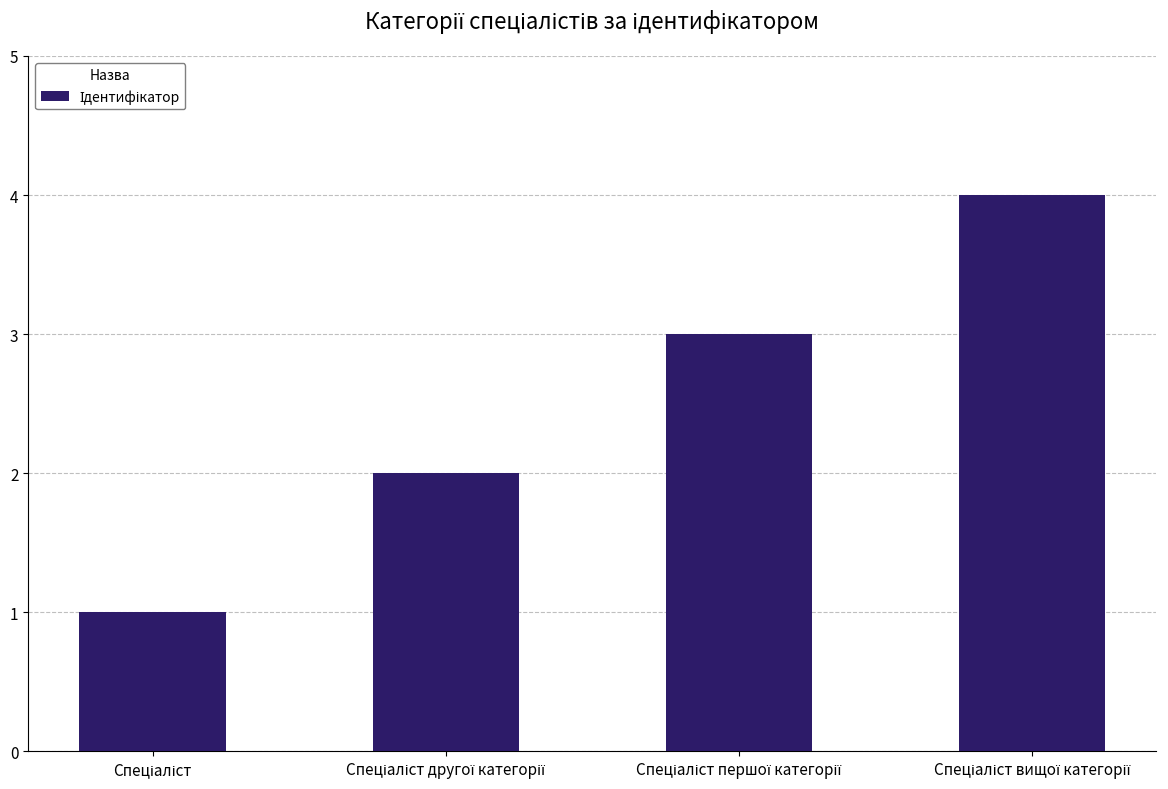

What is the minimum value shown in the chart?

1